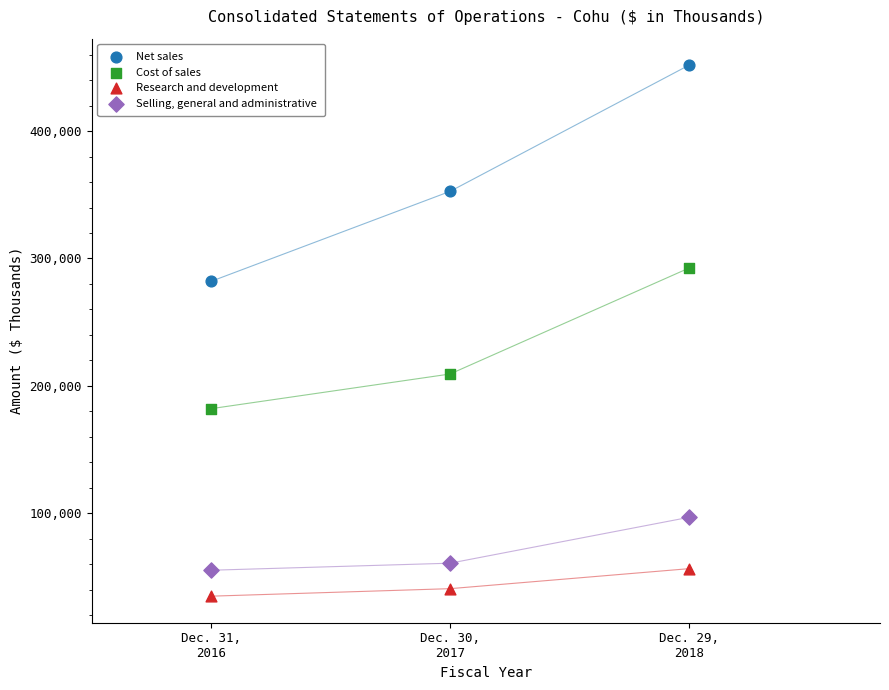

Across all series, what Y value is closest to 243304?

209297